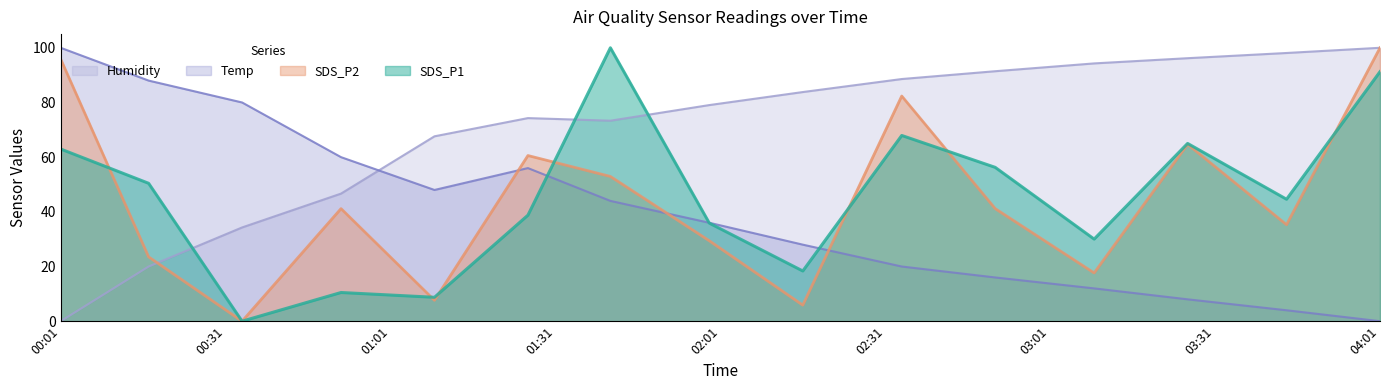

At which label is Temp closest to 50?

2022/08/13 01:09